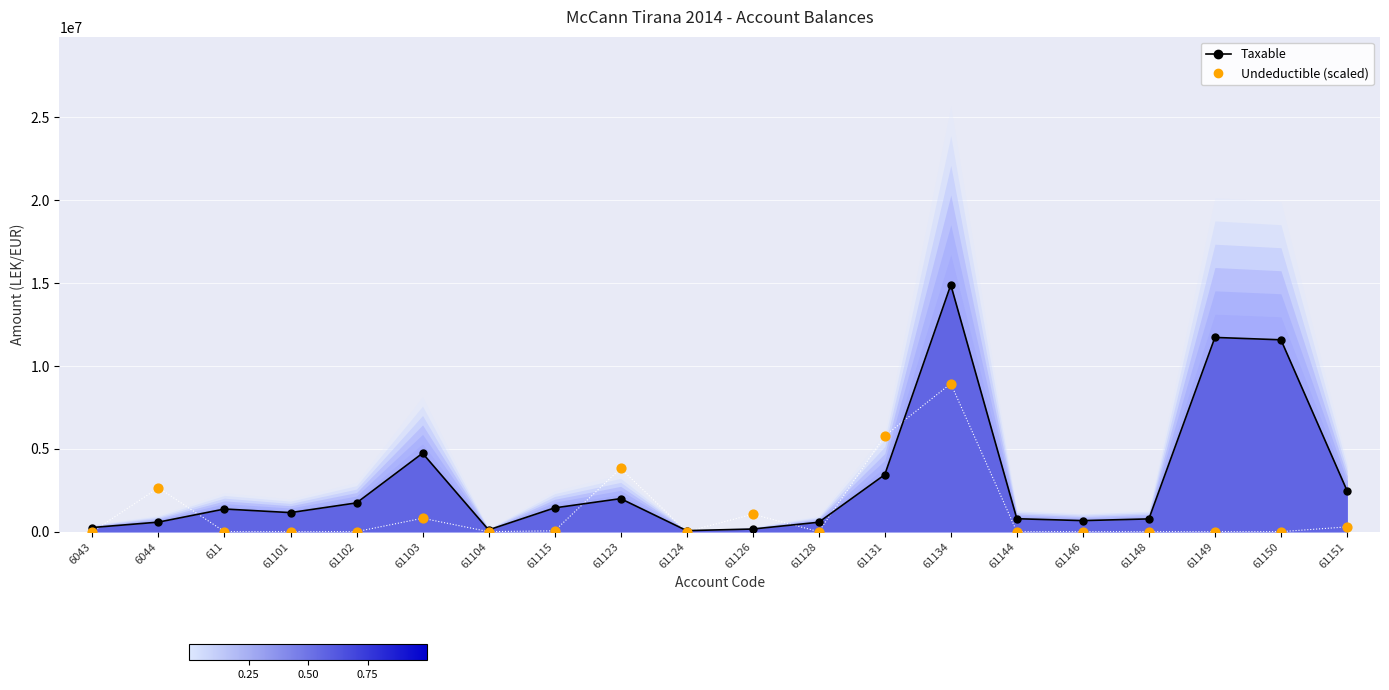

What are all the series names shown in the legend?

Taxable, Undeductible (scaled)